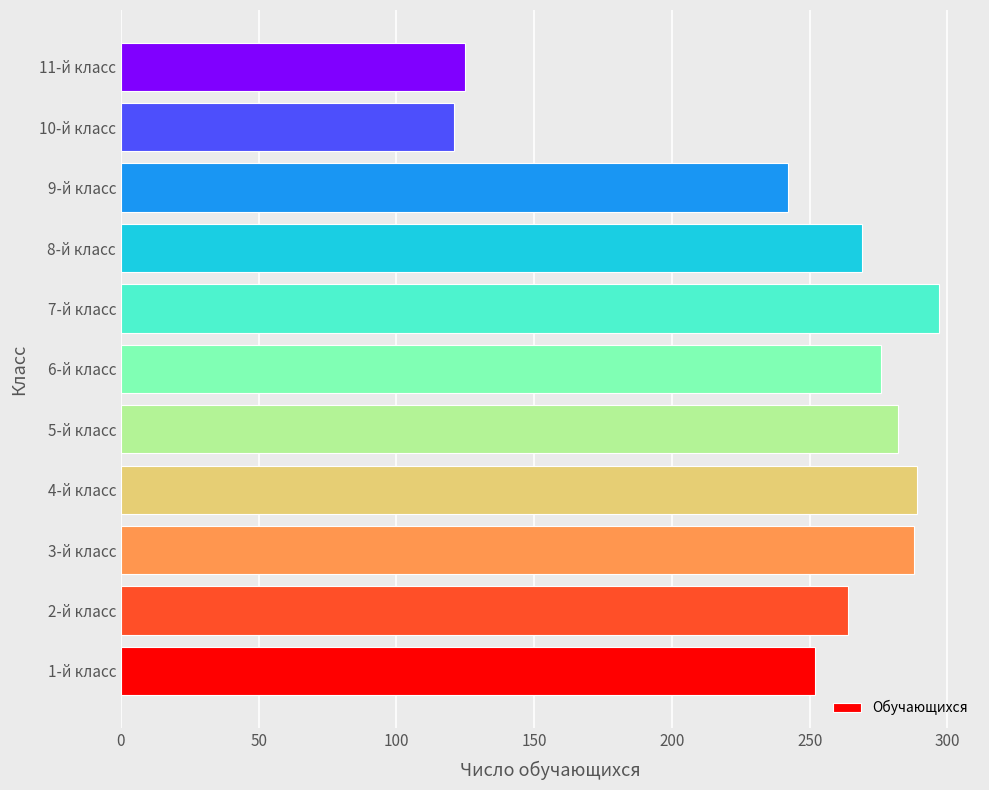

What is the approximate value at 1-й класс?

252